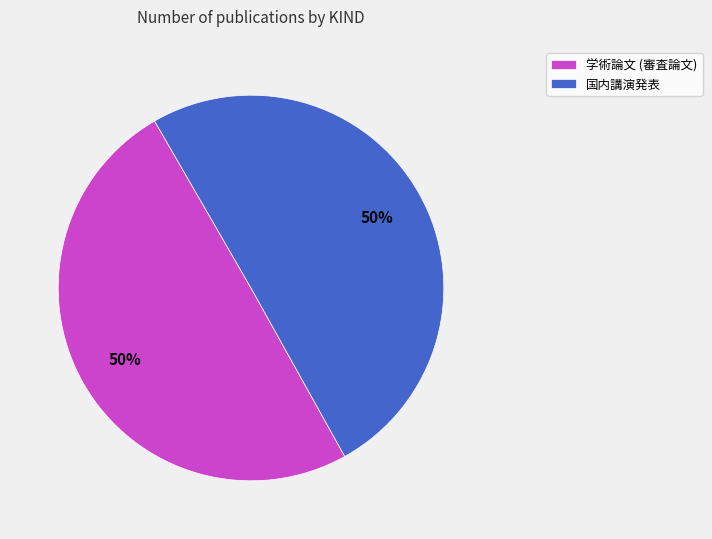

Is it true that 学術論文 (審査論文) is 50% of the pie?

True